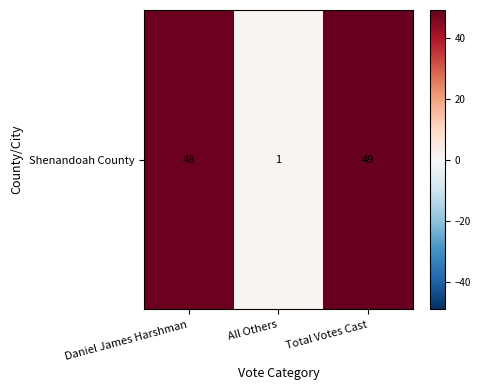

Is it true that the value at Total Votes Cast is 49?

True